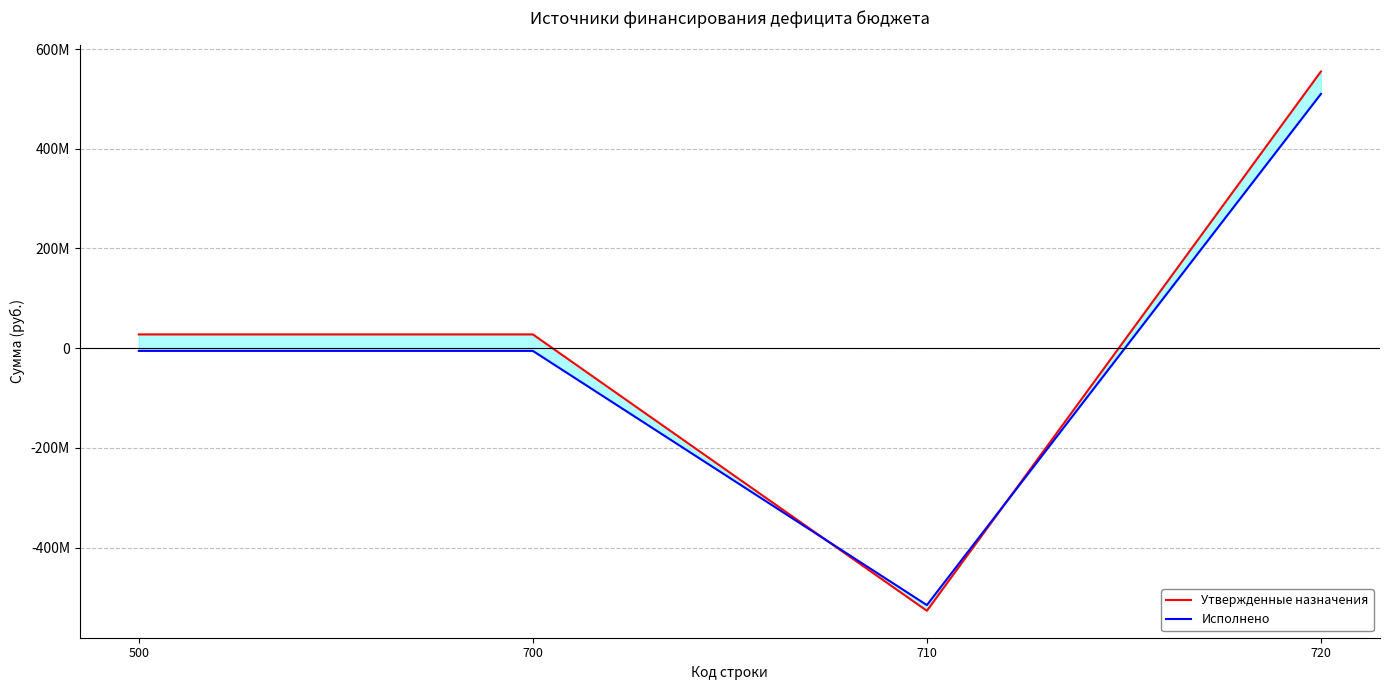

What is the average value of the Утвержденные назначения series?

20812533.2